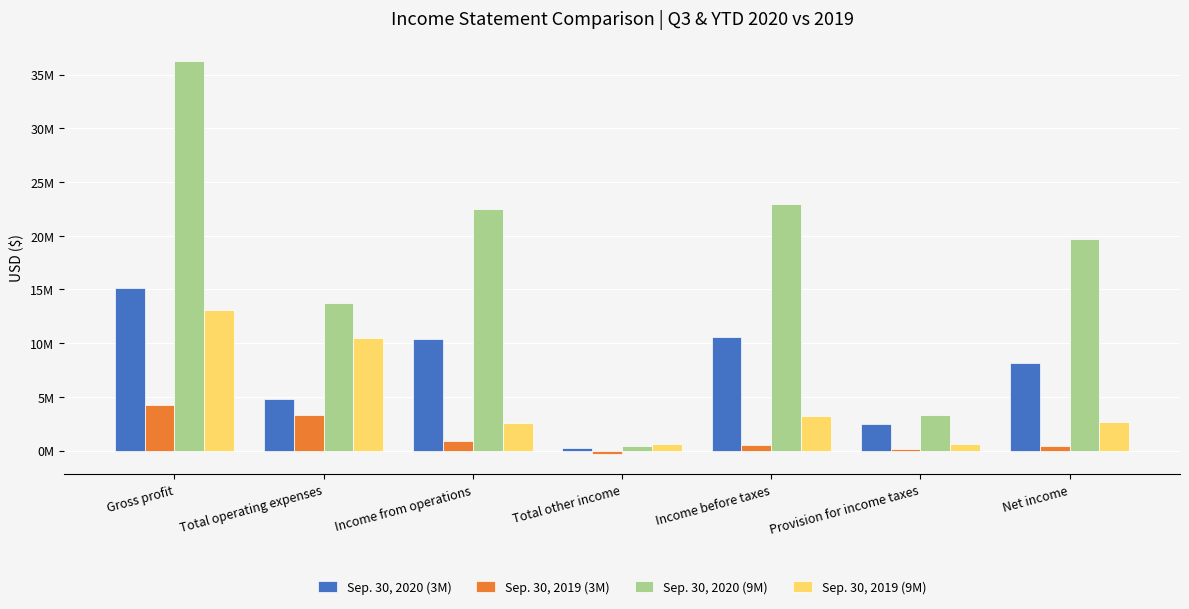

What are all the series names shown in the legend?

Sep. 30, 2020 (3M), Sep. 30, 2019 (3M), Sep. 30, 2020 (9M), Sep. 30, 2019 (9M)